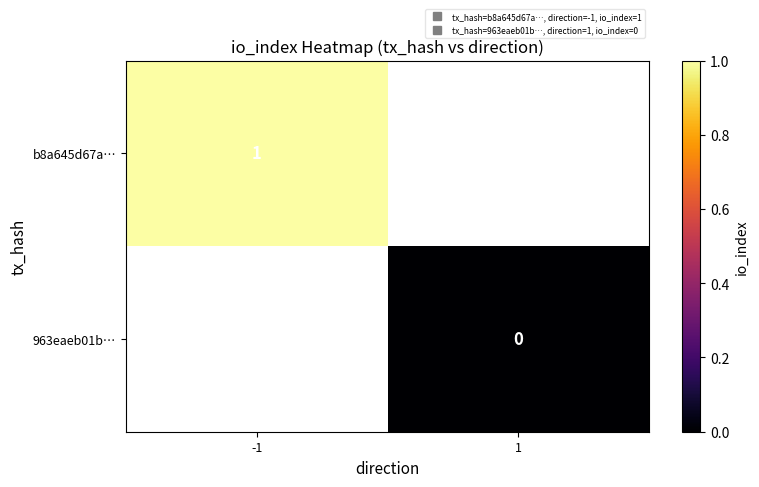

At which category does the chart reach its peak across all series?

-1